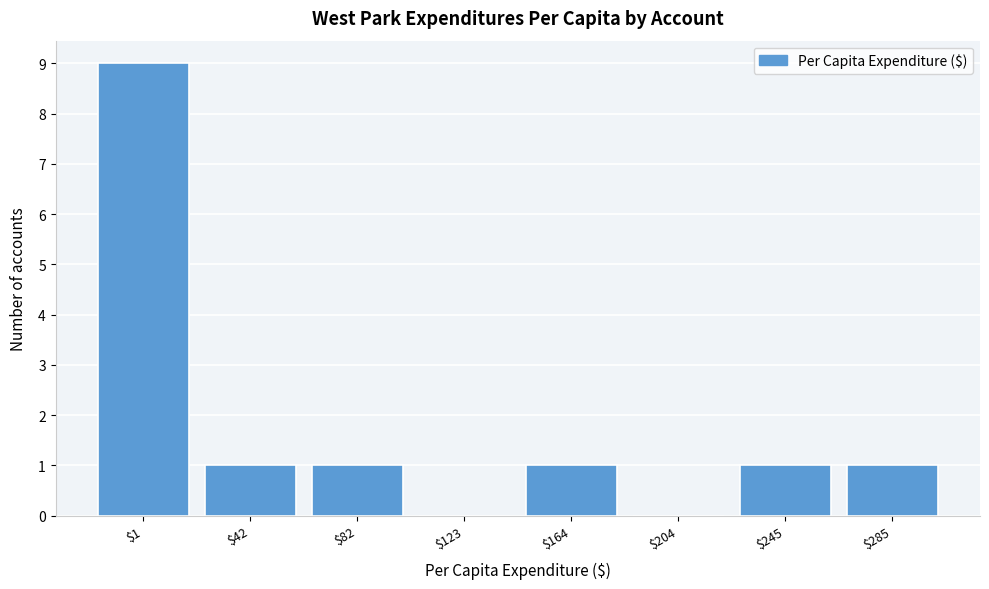

What is the sum of all values?

14